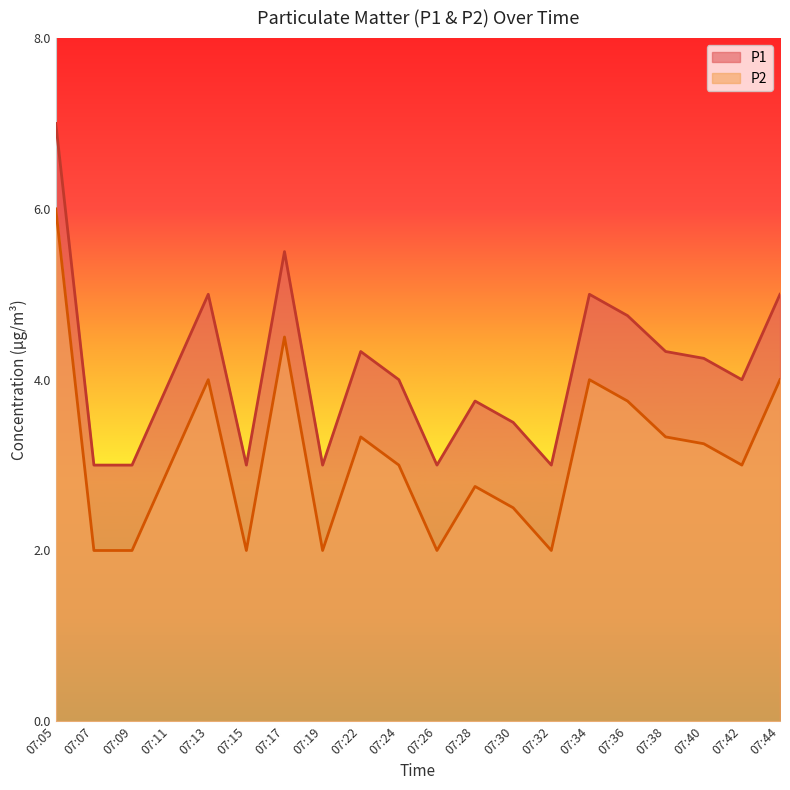

What is the spread (max minus min) of values at 07:07?

1.0